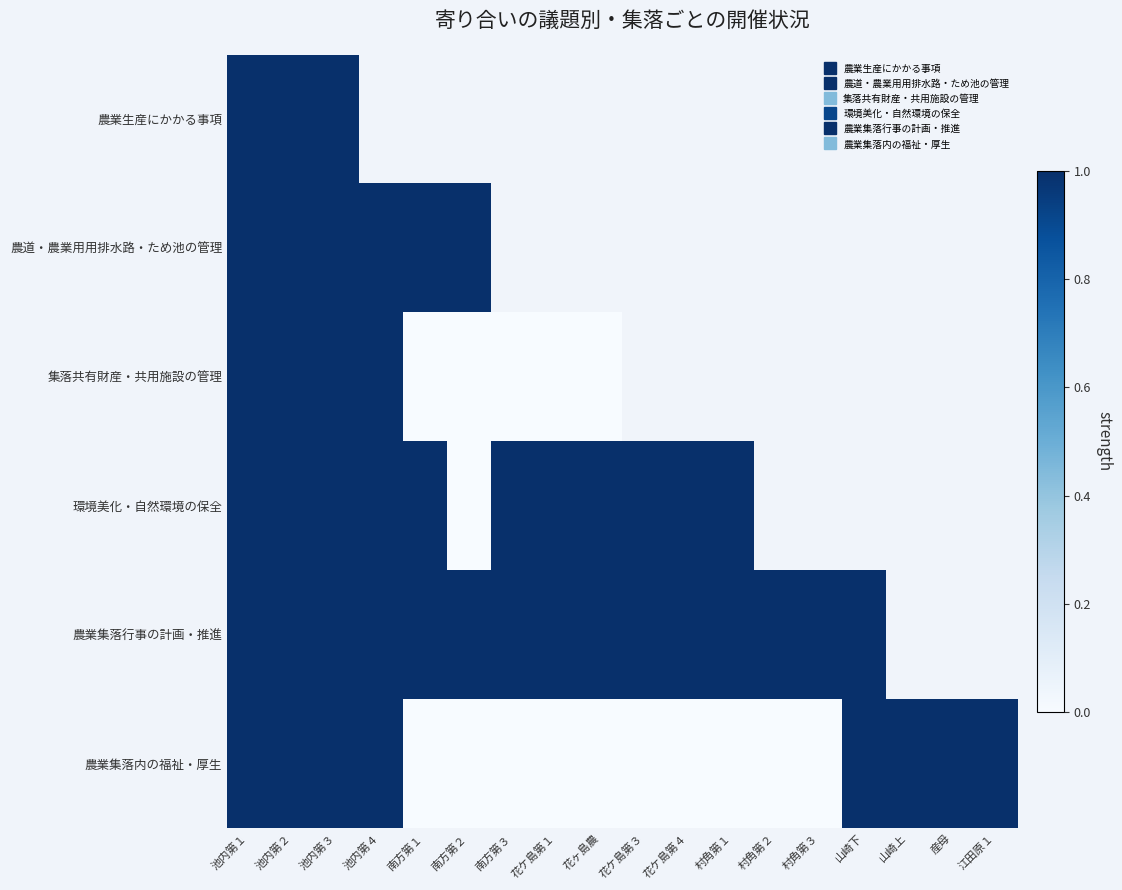

At how many categories does at least one series exceed 0?

18